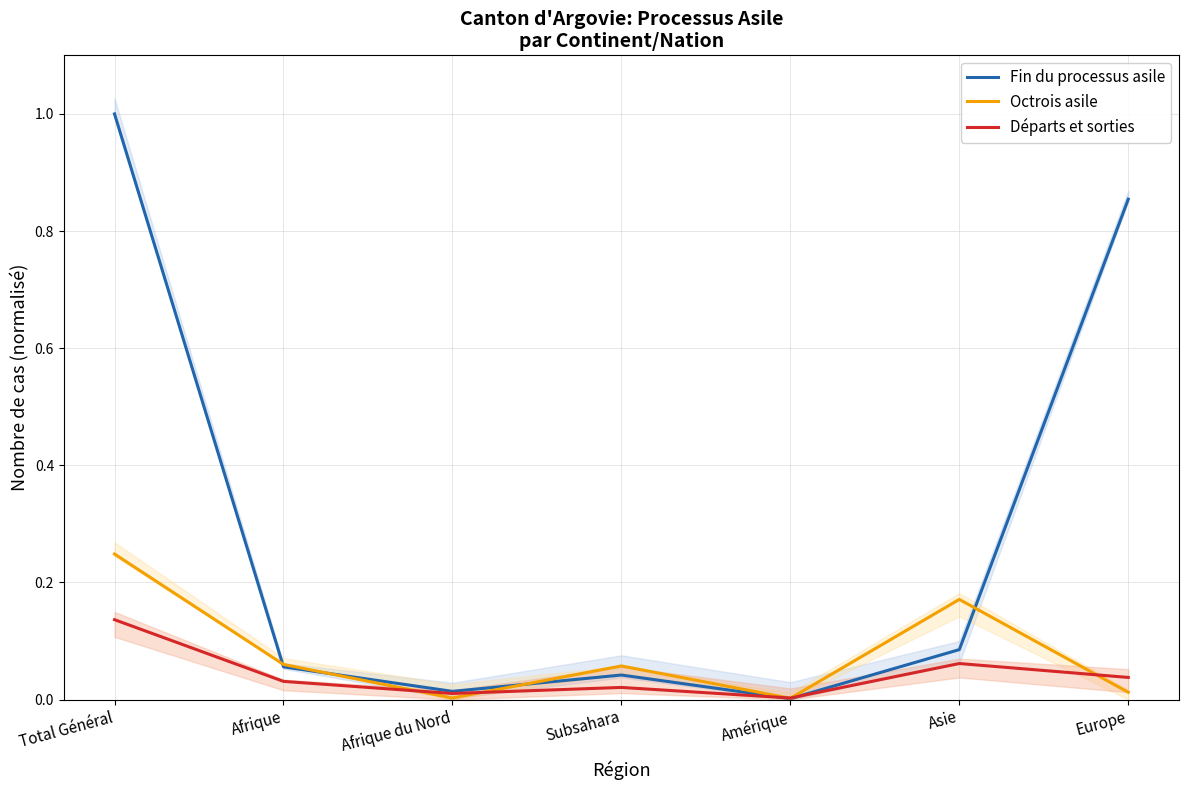

What is the maximum value shown in the chart?

1.0